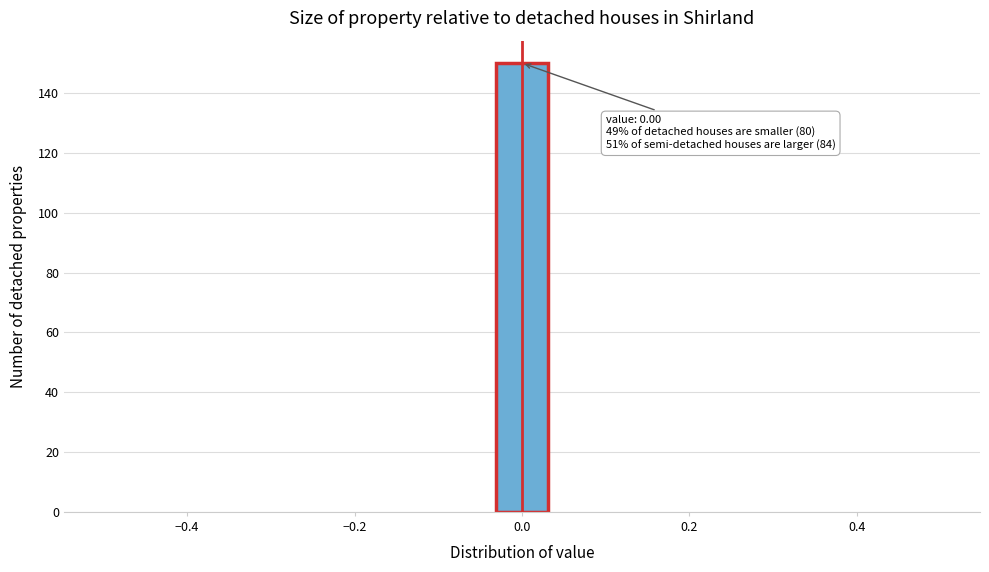

Around what value on the x-axis is the tallest bar? Give the approximate position of its centre, as read against the axis.

0.00